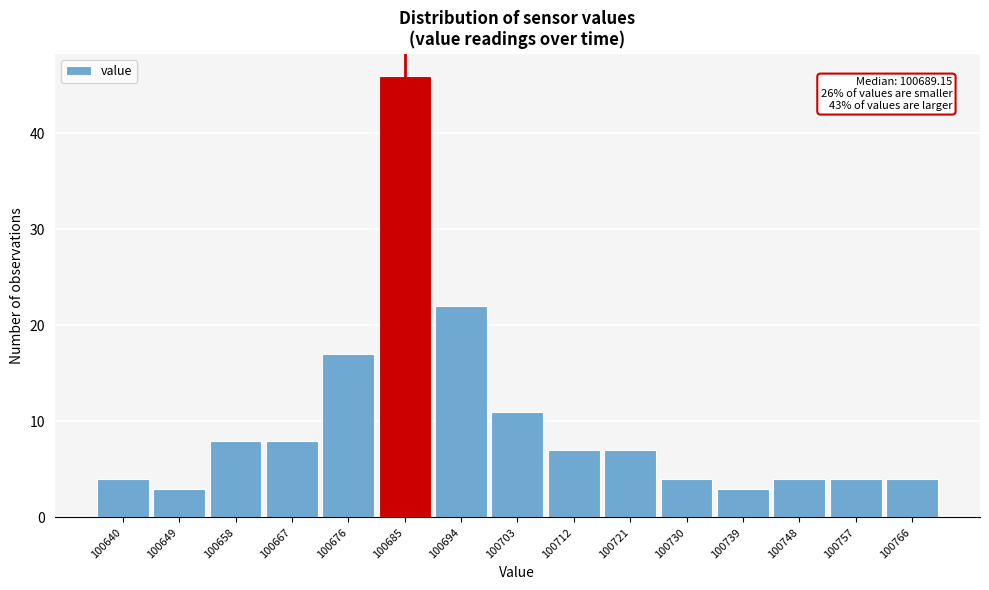

Reading left to right, extract all data points from this chart.

4	3	8	8	17	46	22	11	7	7	4	3	4	4	4